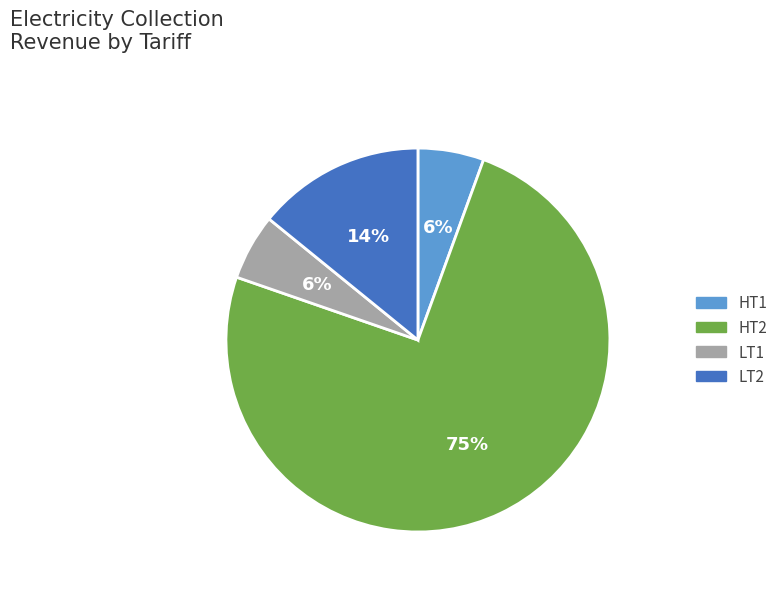

Is the sum of LT2 and LT1 greater than half?

No